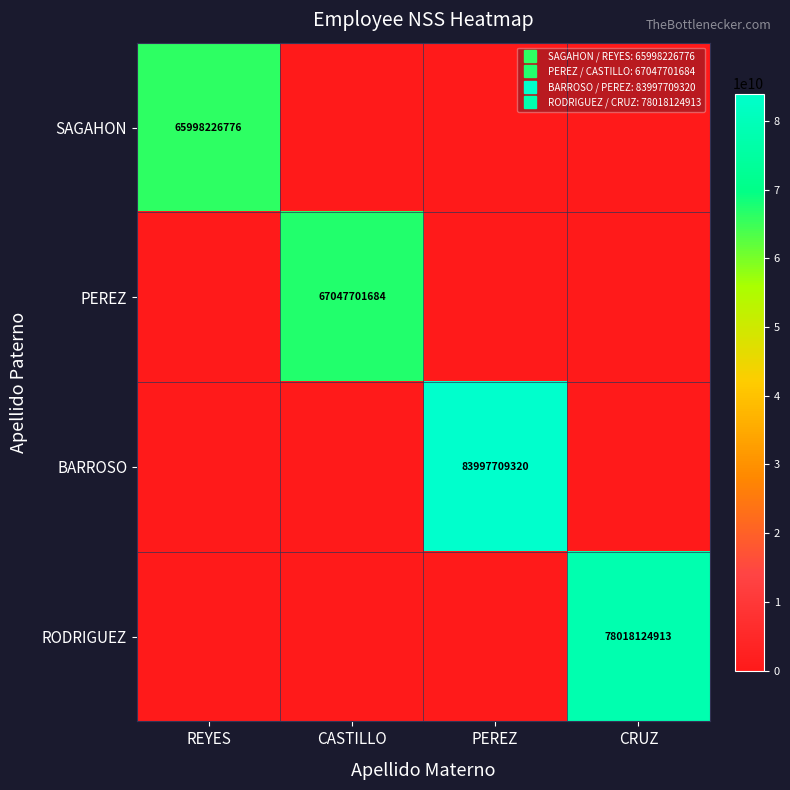

Which series has the largest total across all categories?

BARROSO